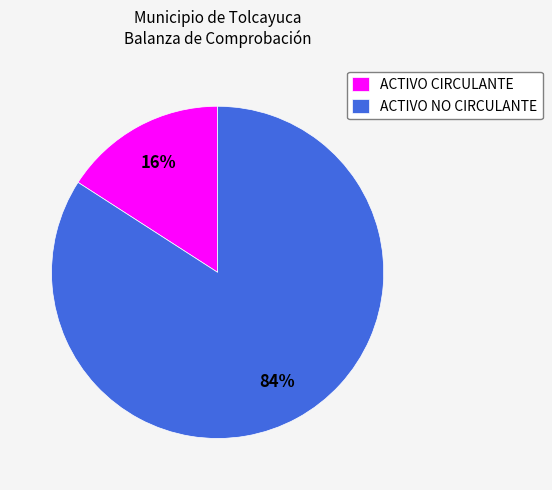

To the nearest percent, what is the difference between the ACTIVO CIRCULANTE and ACTIVO NO CIRCULANTE slice percentages?

68%